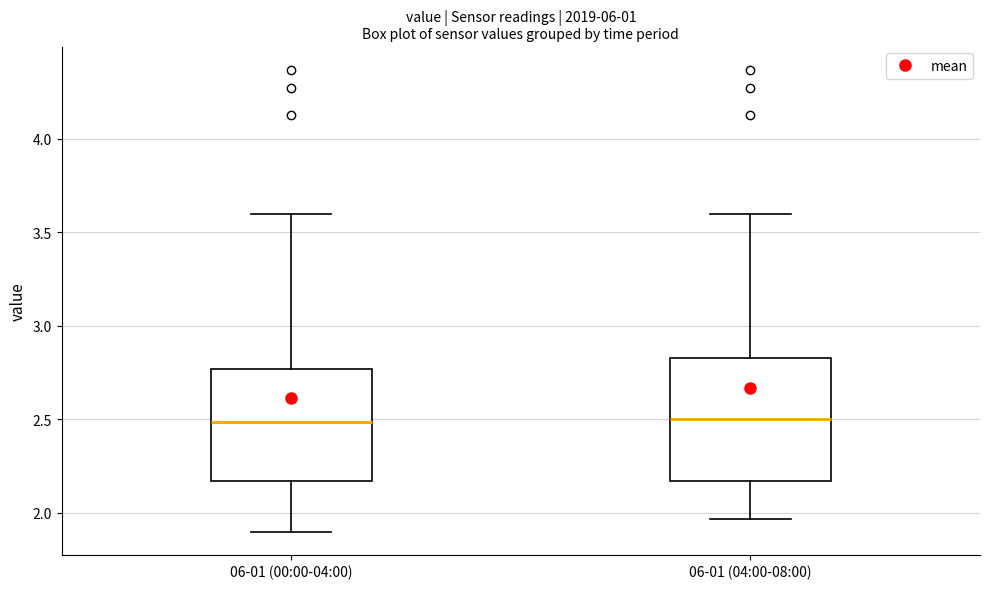

Where is the upper edge of the box for 06-01 (00:00-04:00) on the y-axis? The values are not printed on the chart, so give them approximately, as read against the axis.

2.75